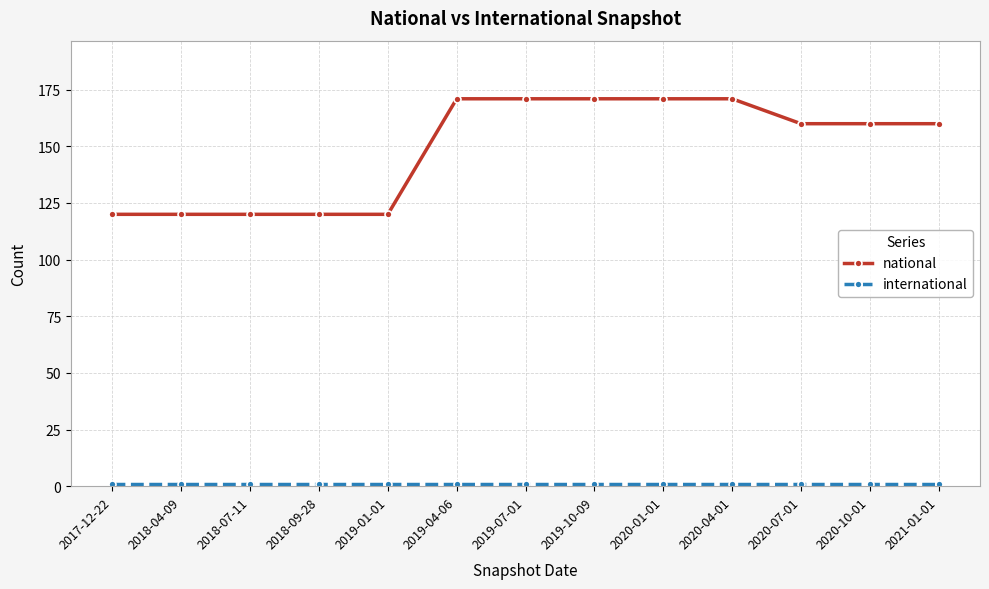

What is the greatest value displayed?

171